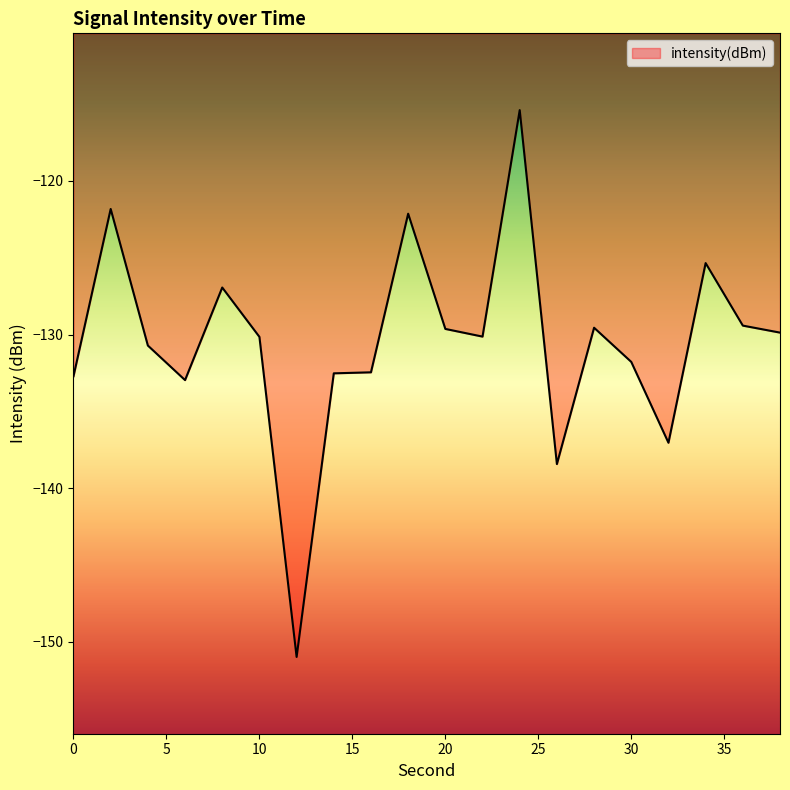

What is the maximum value shown in the chart?

-115.4